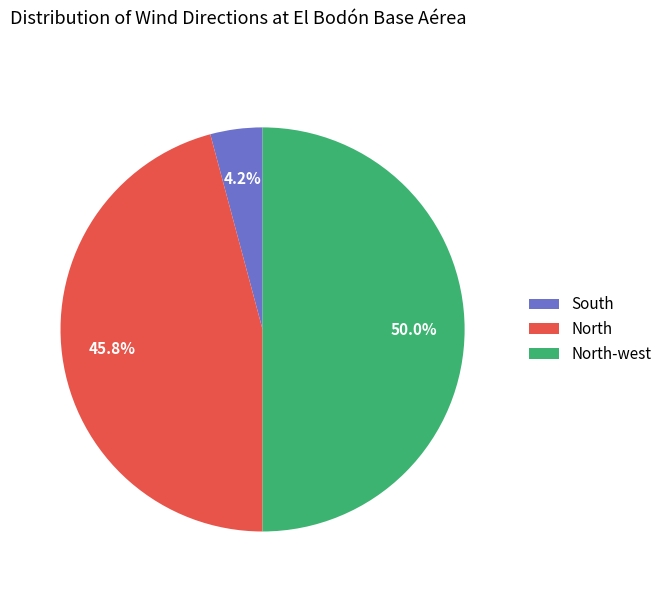

What is the largest slice in the pie chart?

North-west